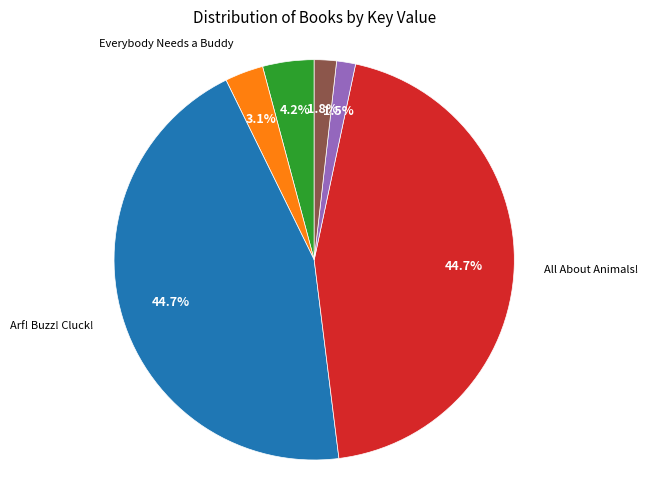

Is there a majority slice in this chart?

No